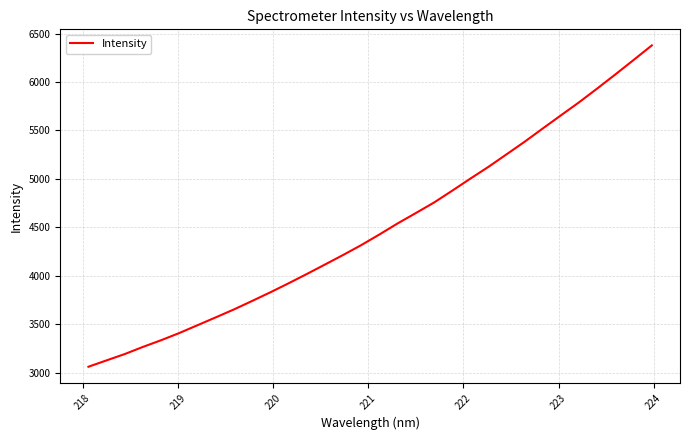

What is the maximum value shown in the chart?

6377.2